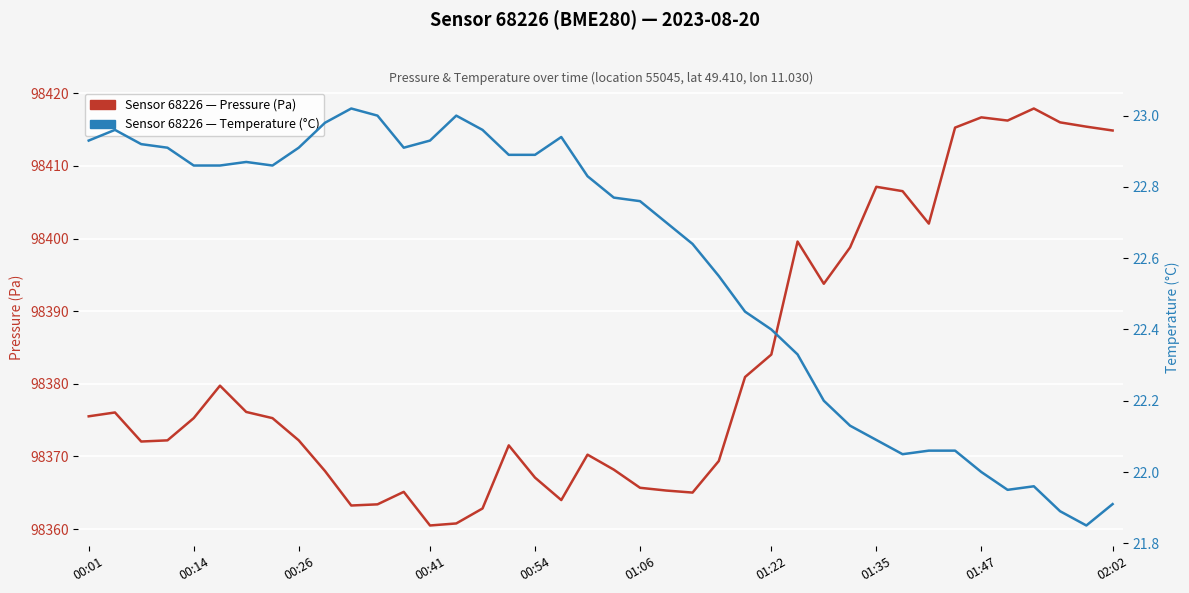

What are all the series names shown in the legend?

pressure, temperature